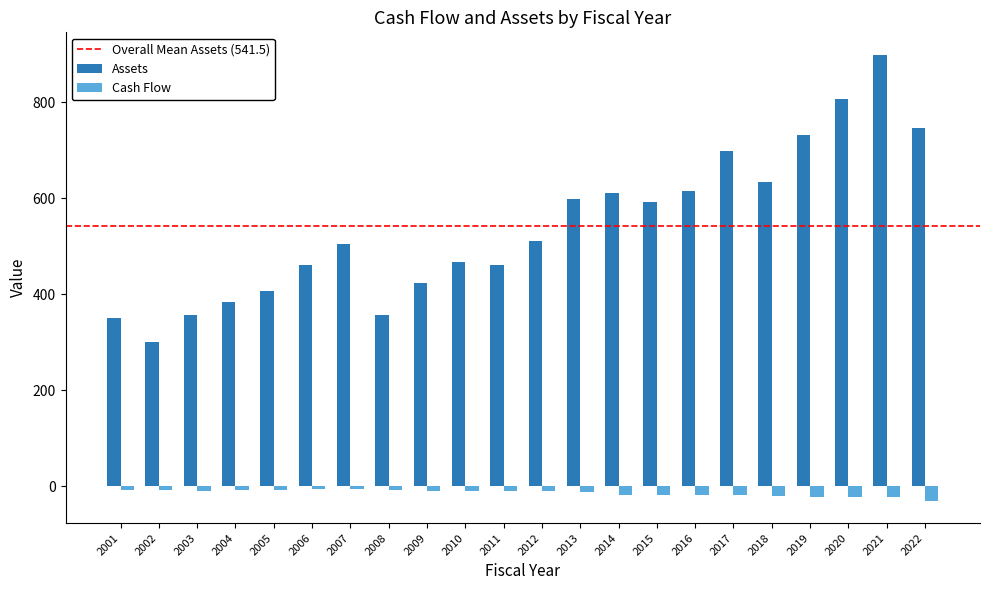

What is the difference between the highest and lowest values at 2016?

632.8